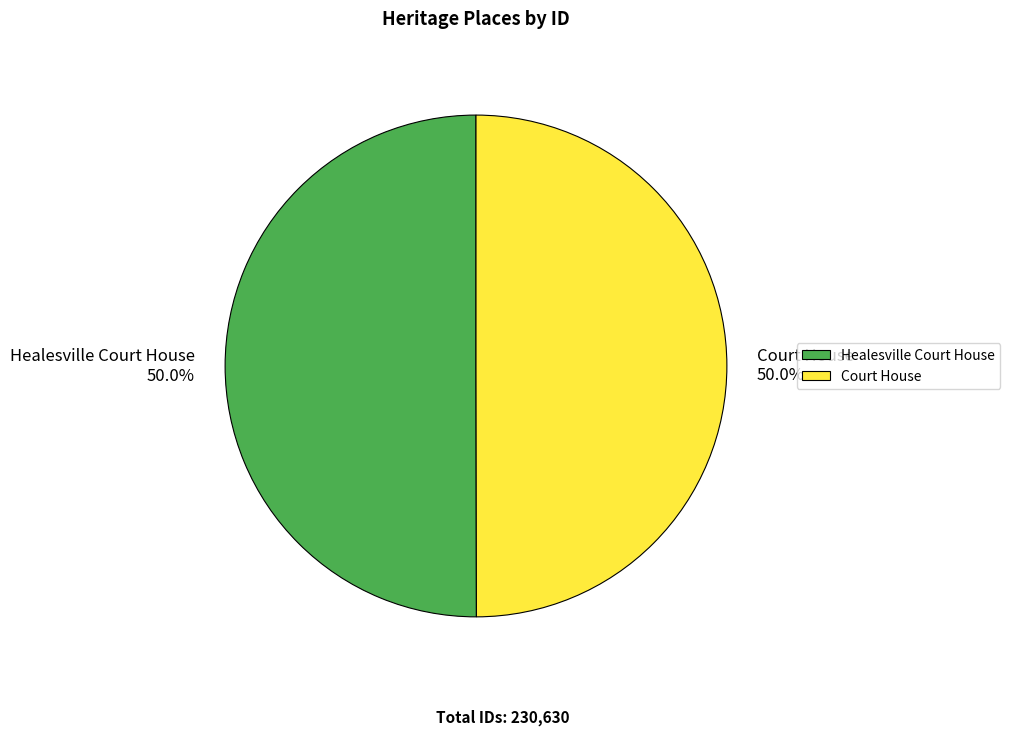

What is the total percentage of Healesville Court House and Court House?

100.0%